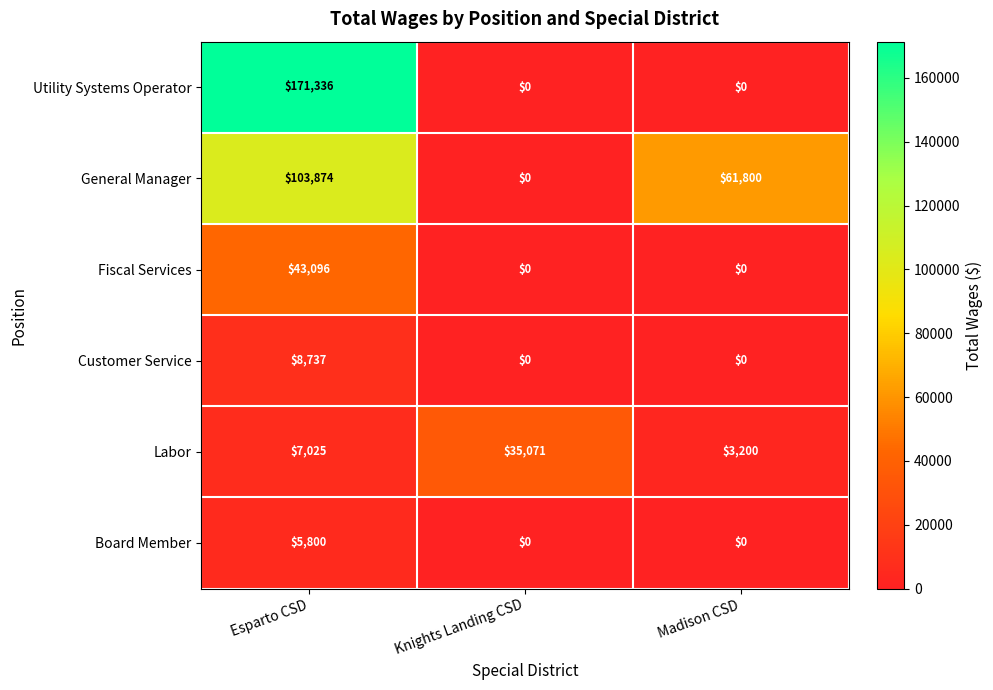

Count the Fiscal Services values in the range 0 to 43096.

3